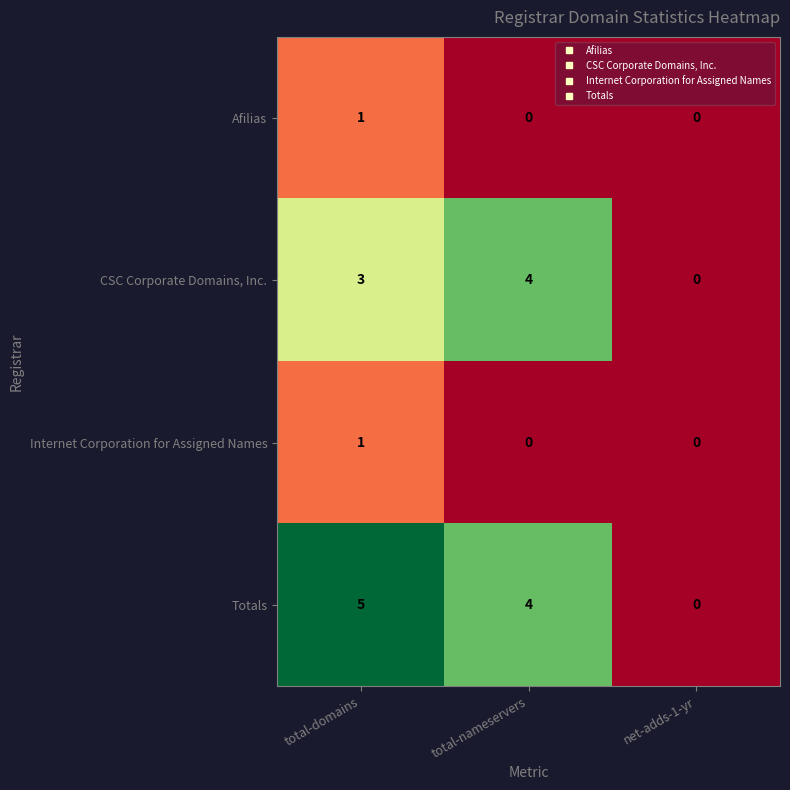

Which series changed the most between total-domains and net-adds-1-yr?

Totals